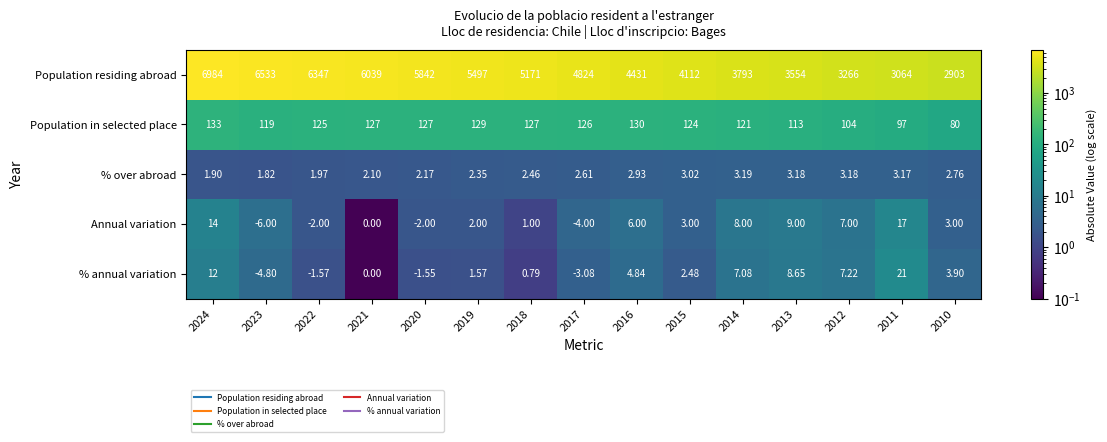

Is the value of Population in selected place at 2020 greater than the value of % annual variation at 2019?

Yes